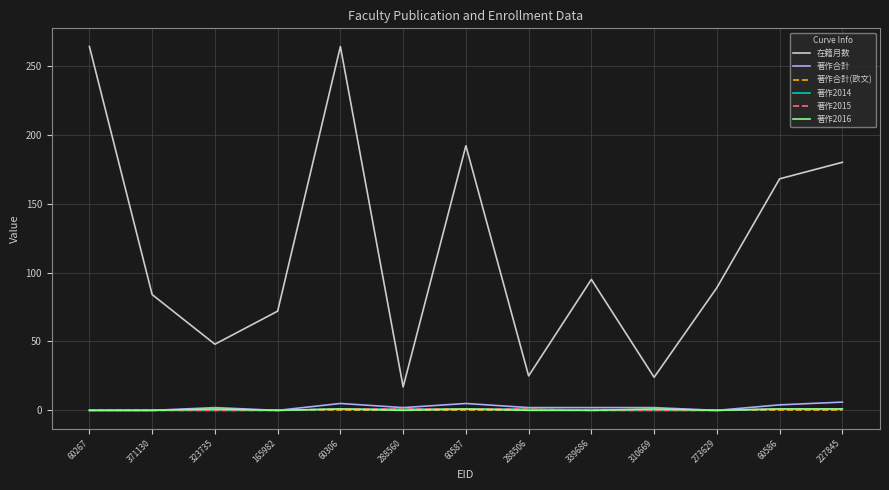

Does the chart display data point markers on the line(s)?

No